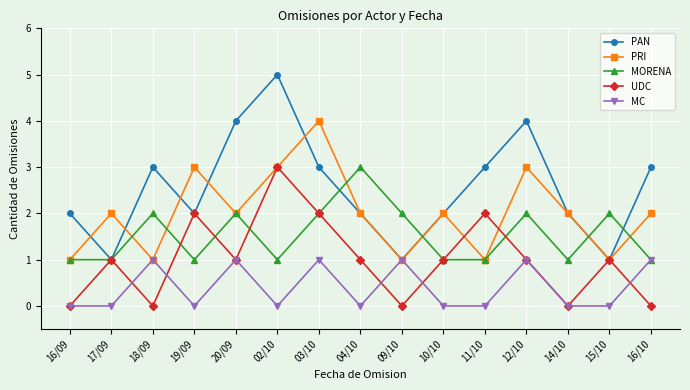

What value does the PRI series have at 09/10?

1